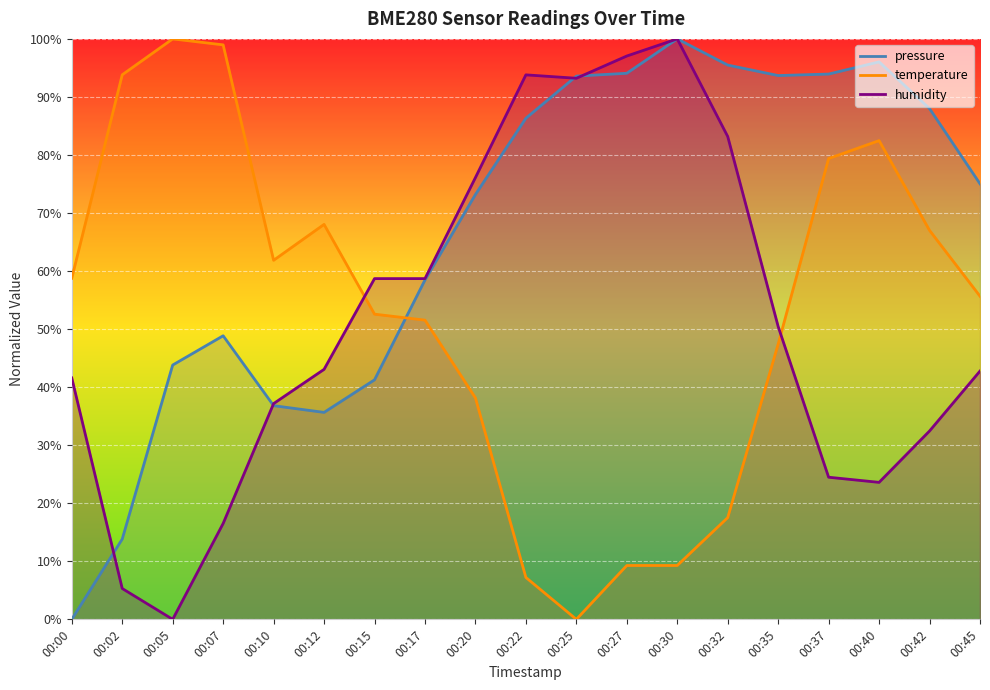

After their last crossing, which series has the higher values: pressure or temperature?

pressure